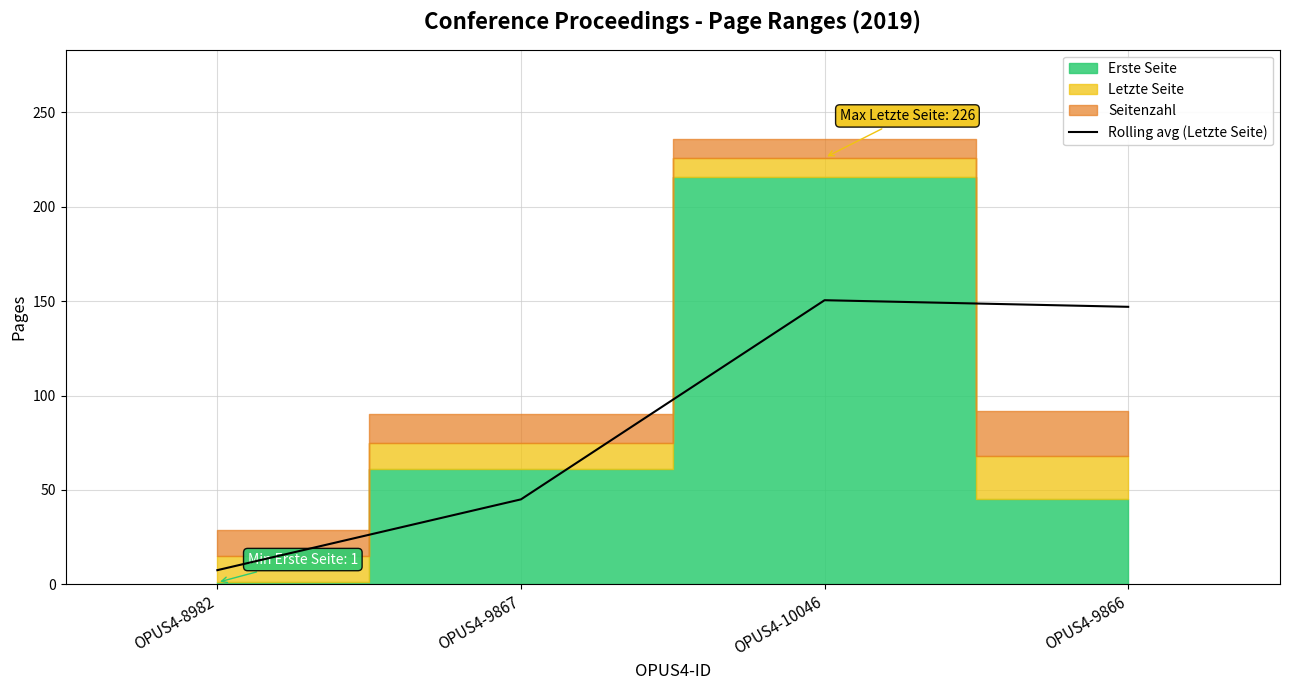

True or false: Rolling avg (Letzte Seite) has more than 1 interior local peaks.

False